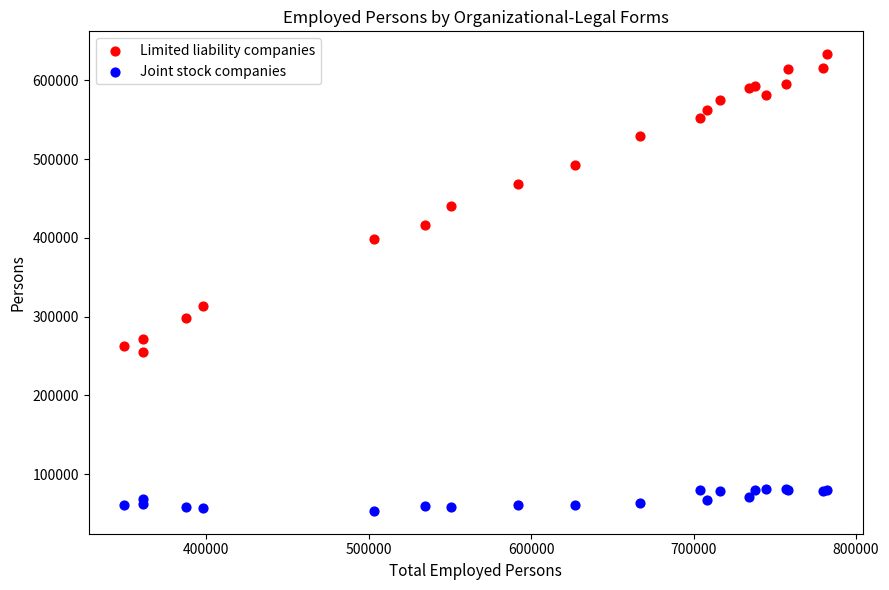

Which series reaches the minimum Y coordinate?

Joint stock companies